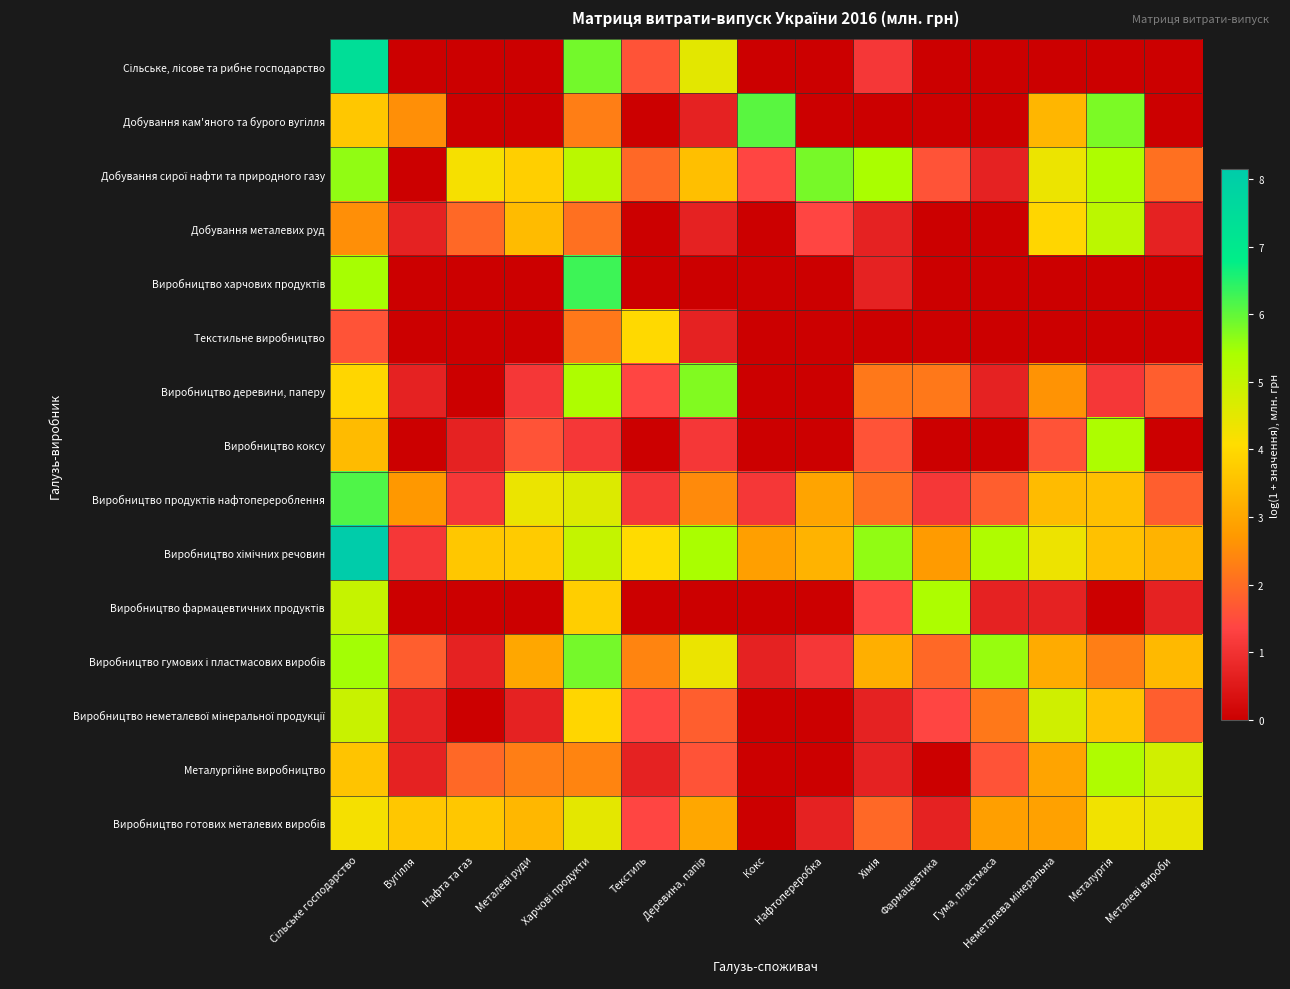

Which series has the largest total across all categories?

Виробництво хімічних речовин